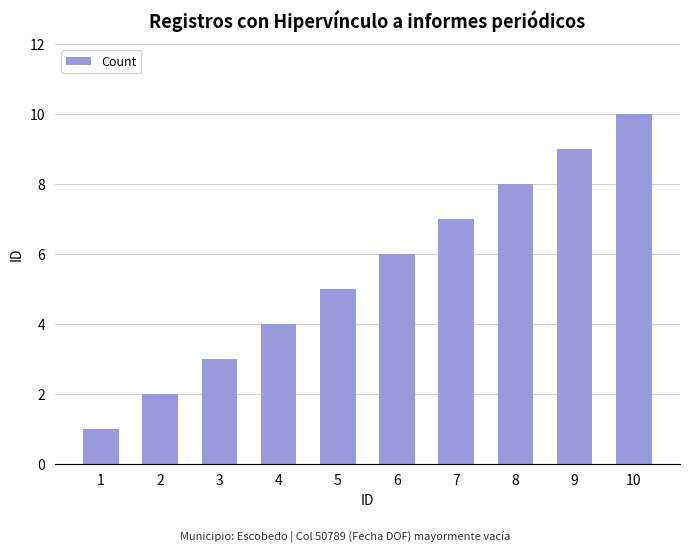

The value at 6 is 4. True or false?

False